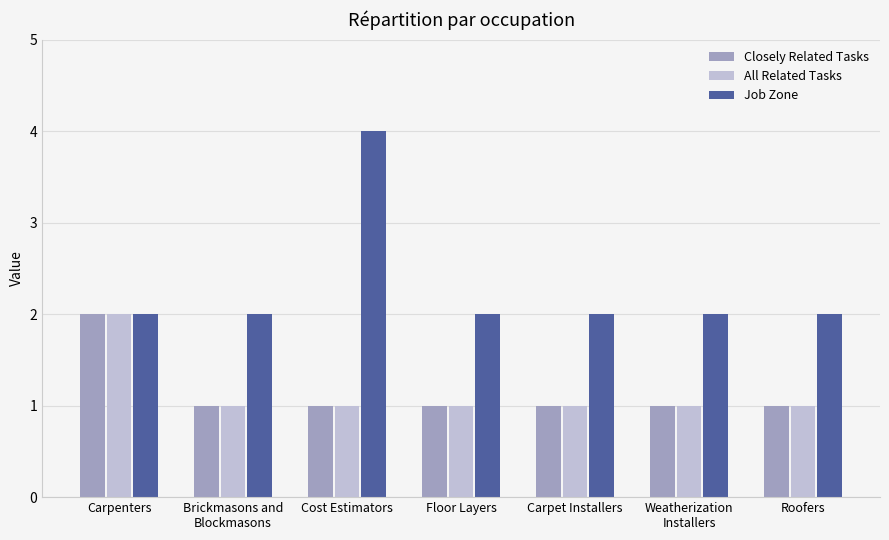

Which series has the largest total across all categories?

Job Zone